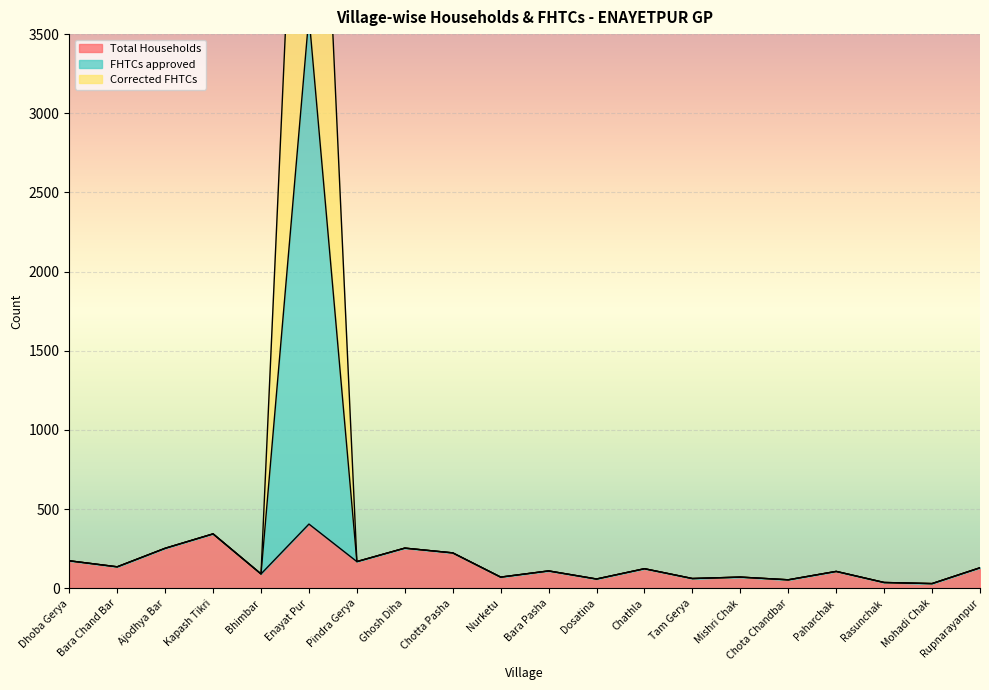

At Tam Gerya, list the series in order from largest to smallest.

Total Households, FHTCs approved, Corrected FHTCs